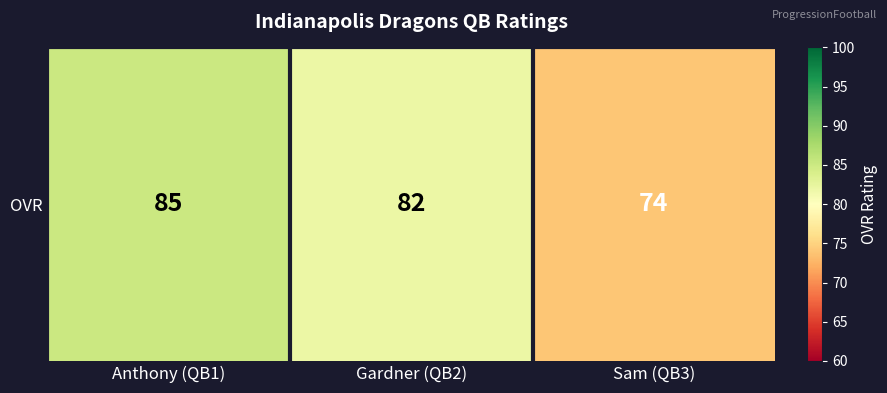

Count the number of categories in the chart.

3